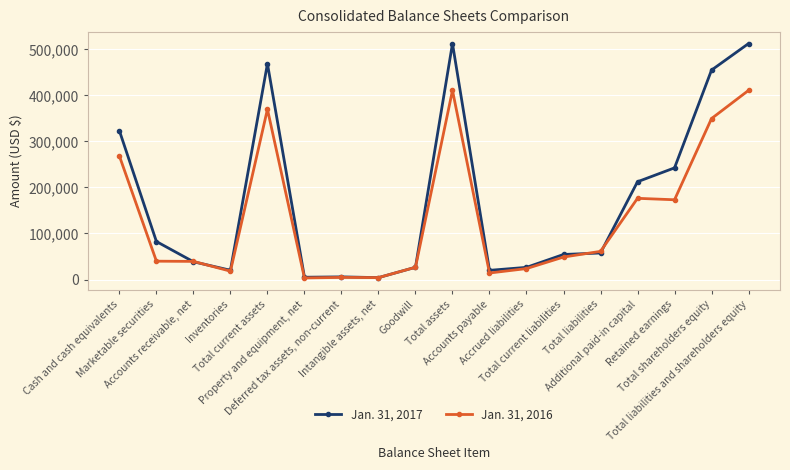

What is the label of the 13th point from the right?

Property and equipment, net